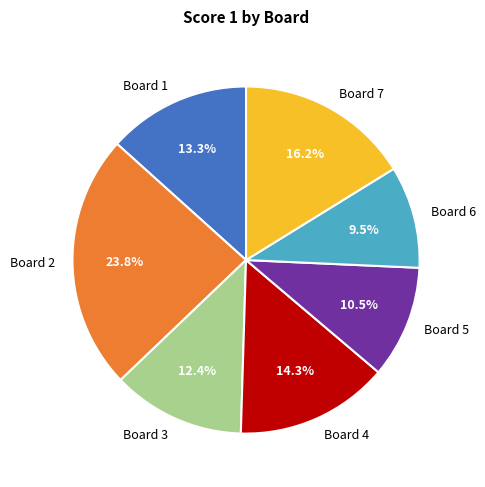

What is the largest slice in the pie chart?

Board 2